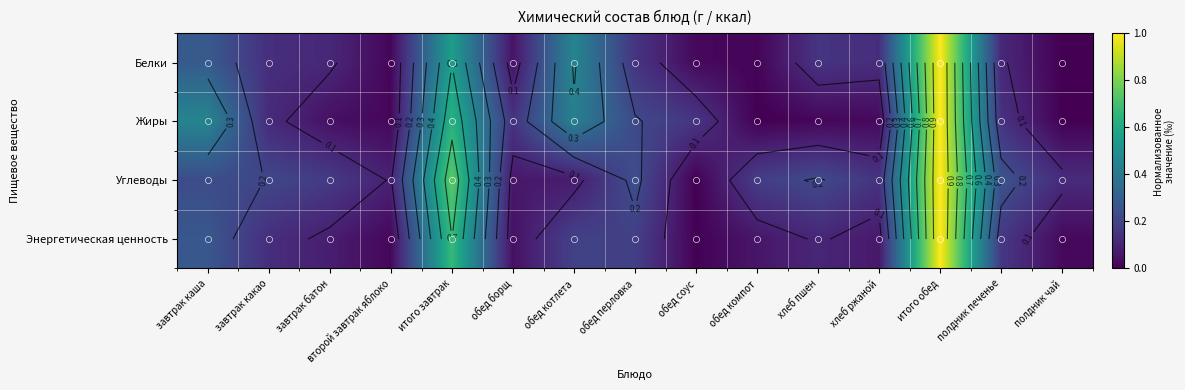

Which series has the largest total across all categories?

Углеводы